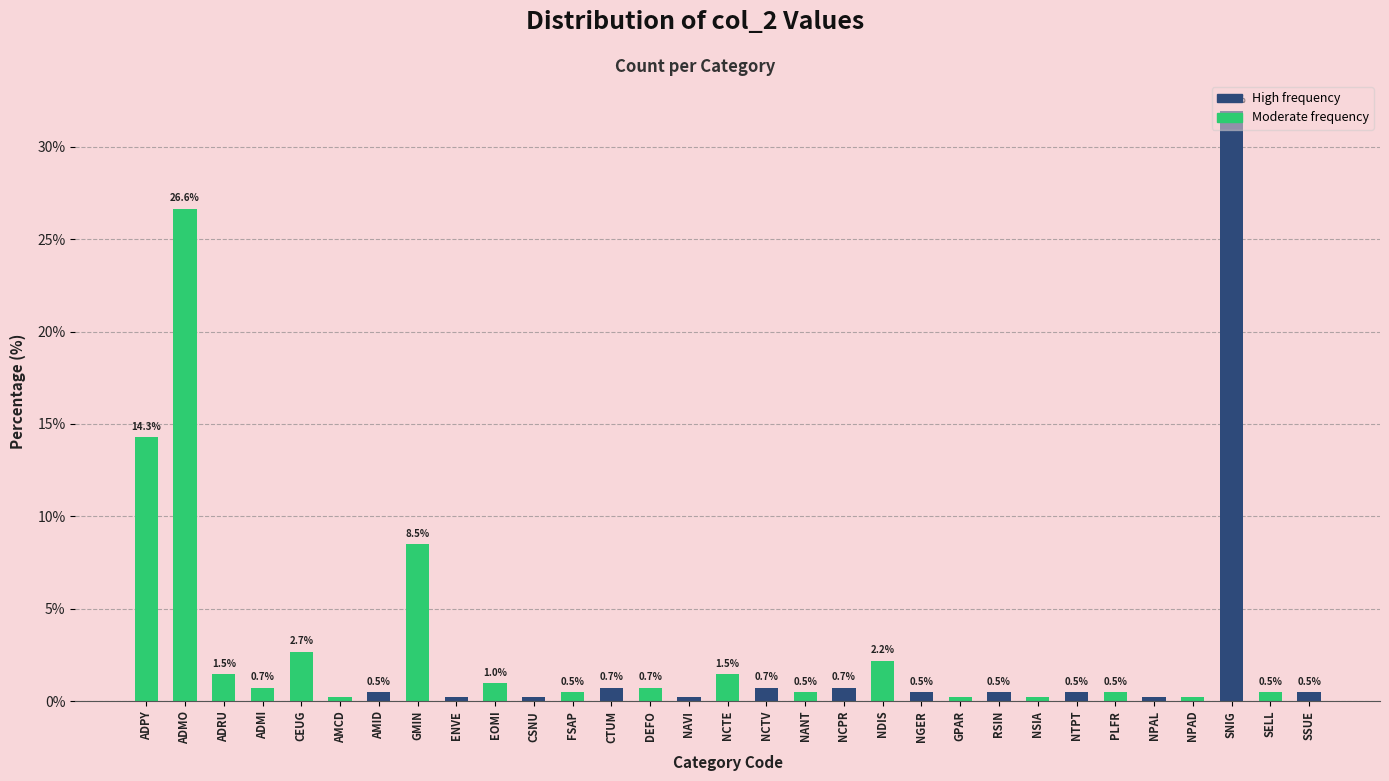

What is the sum of the values at NCTE and AMCD?

1.7